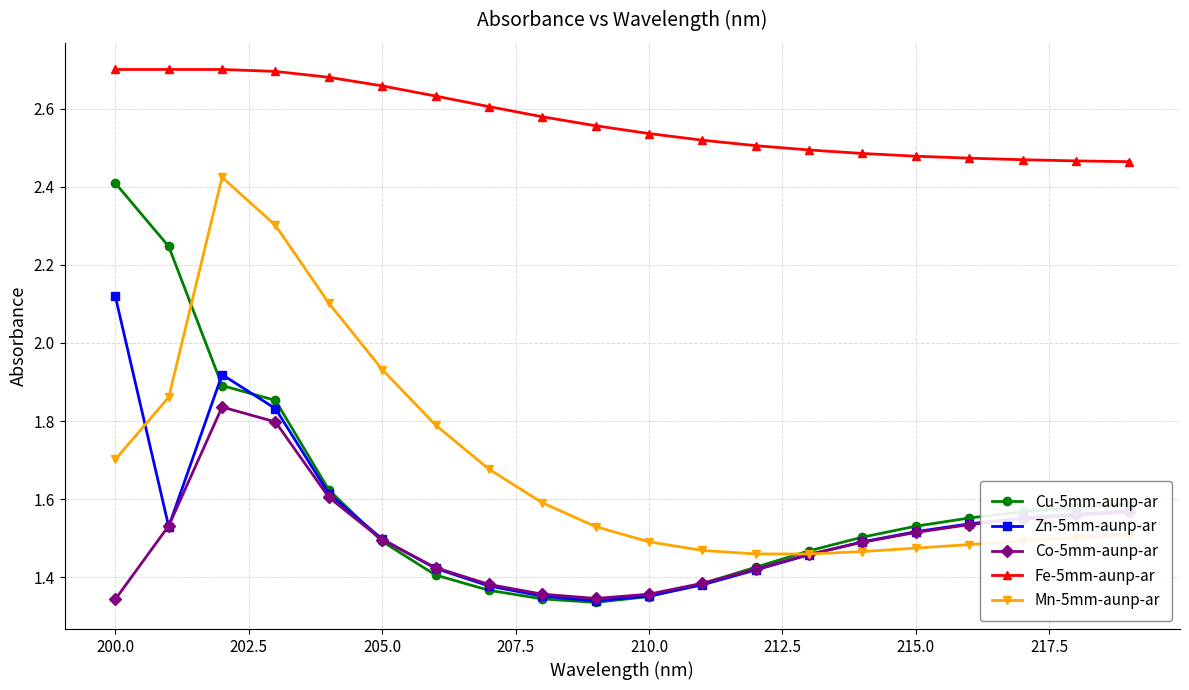

True or false: Zn-5mm-aunp-ar has more than 0 interior local peaks.

True